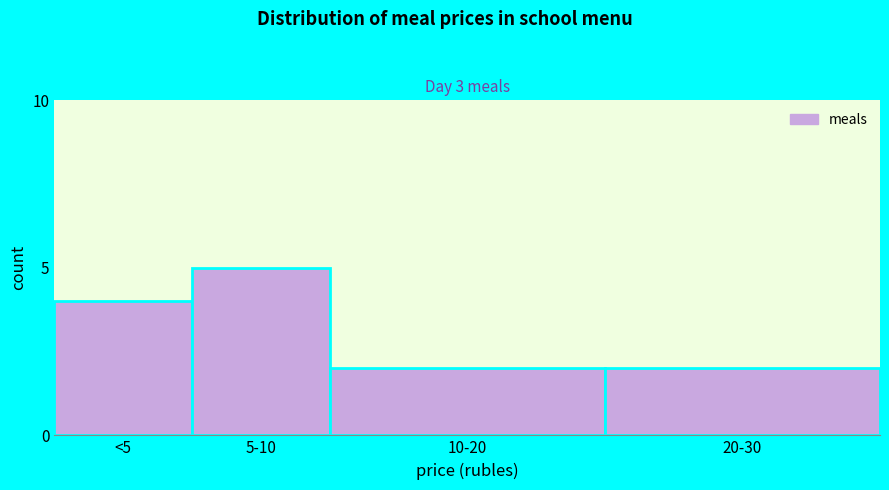

Reading right to left, list all the values displayed in this chart.

20-30=2	10-20=2	5-10=5	<5=4